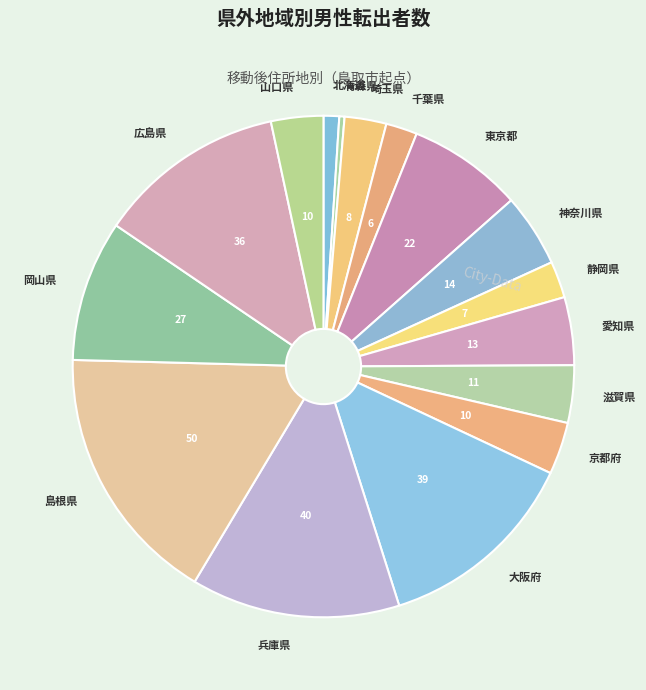

Is the sum of 滋賀県 and 埼玉県 greater than half?

No